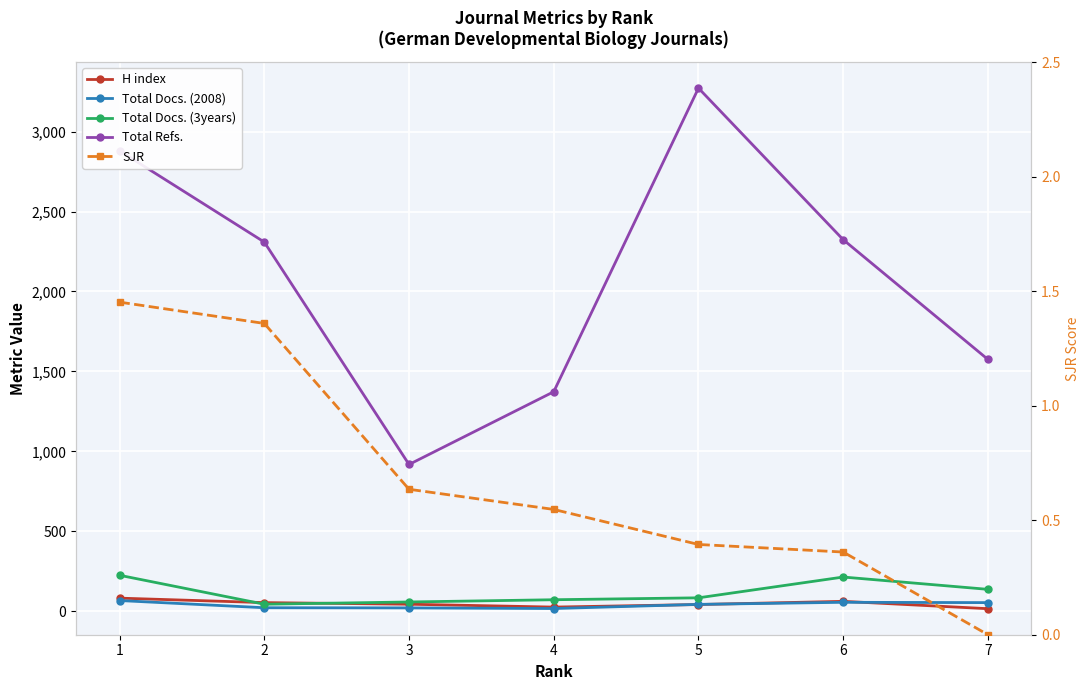

Between 3 and 4, which series saw the biggest shift?

Total Refs.